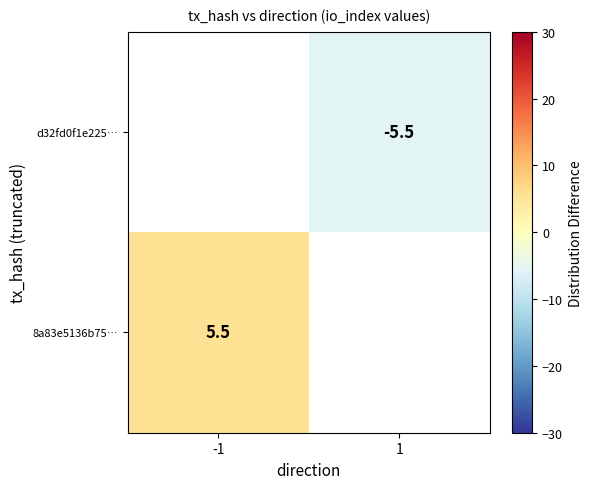

The value of d32fd0f1e225… at 1 is -8.3. True or false?

False